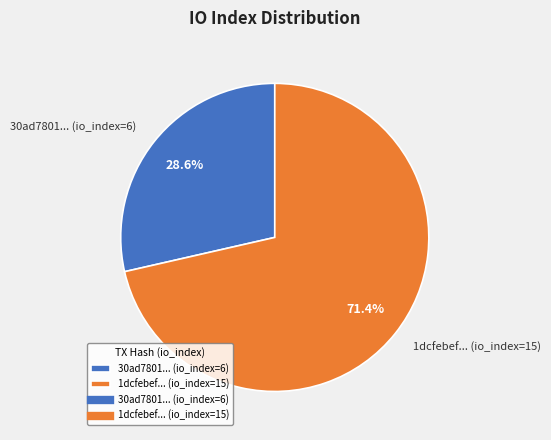

Does 30ad7801... (io_index=6) represent more than half of the total?

No